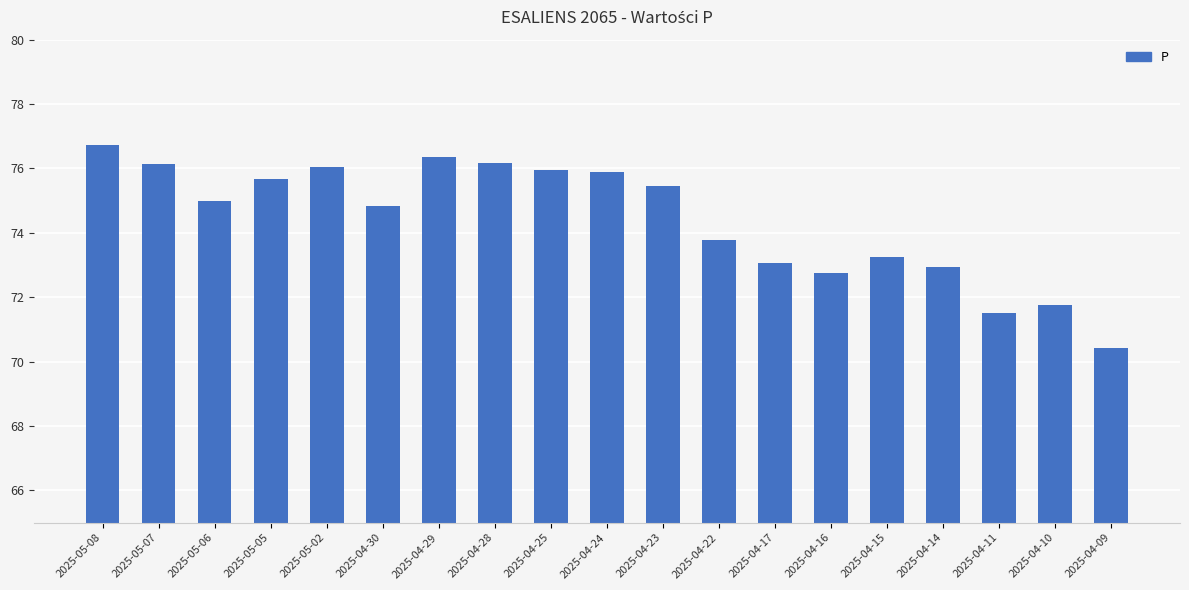

True or false: the data shows 75.7 at 2025-05-05.

True